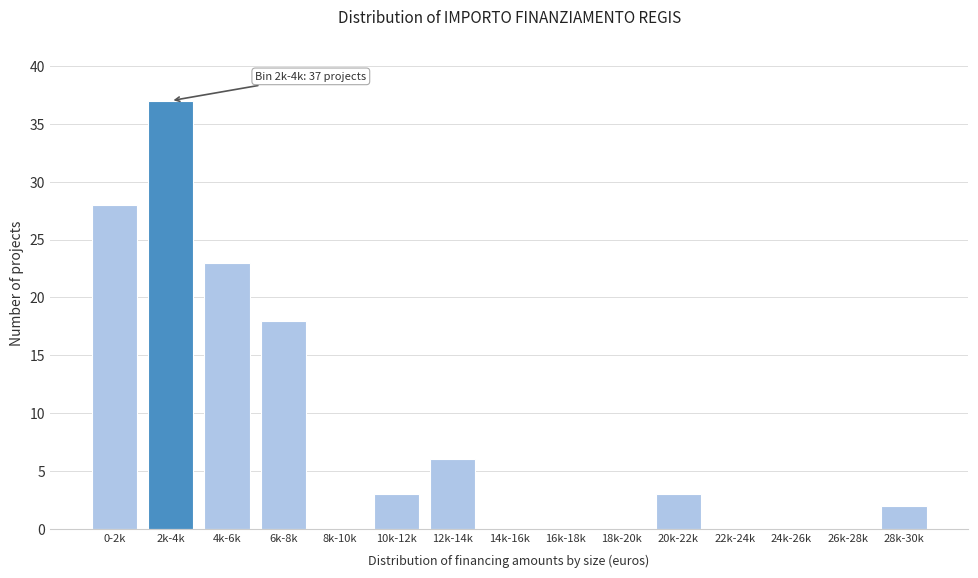

Reading left to right, transcribe all the data shown in this chart.

0-2k=28	2k-4k=37	4k-6k=23	6k-8k=18	8k-10k=0	10k-12k=3	12k-14k=6	14k-16k=0	16k-18k=0	18k-20k=0	20k-22k=3	22k-24k=0	24k-26k=0	26k-28k=0	28k-30k=2